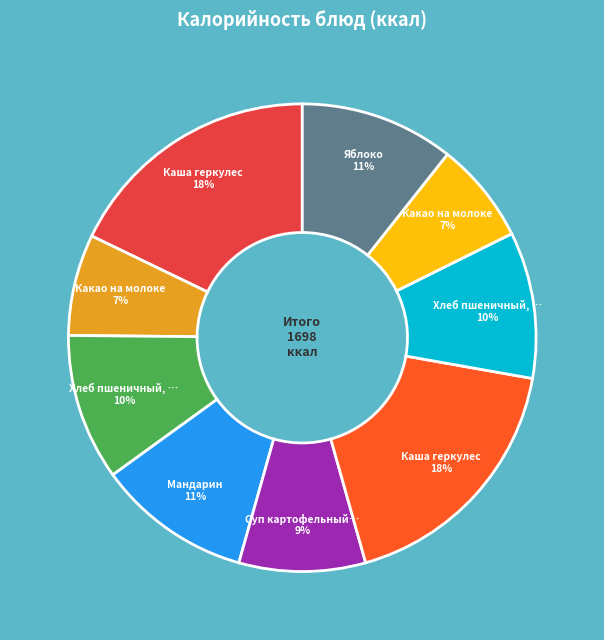

To the nearest percent, what is the average slice percentage?

11%